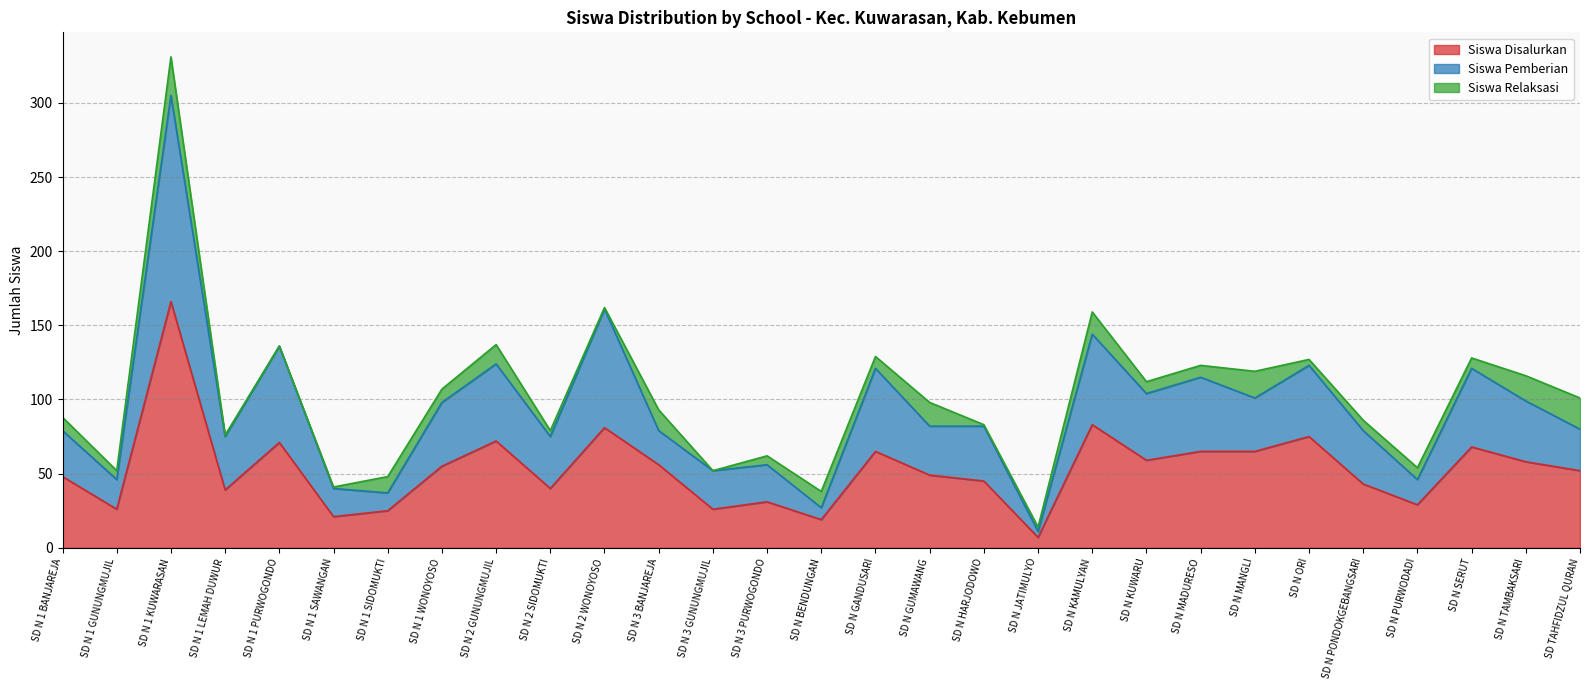

What is the lowest value of the Siswa Disalurkan series?

7